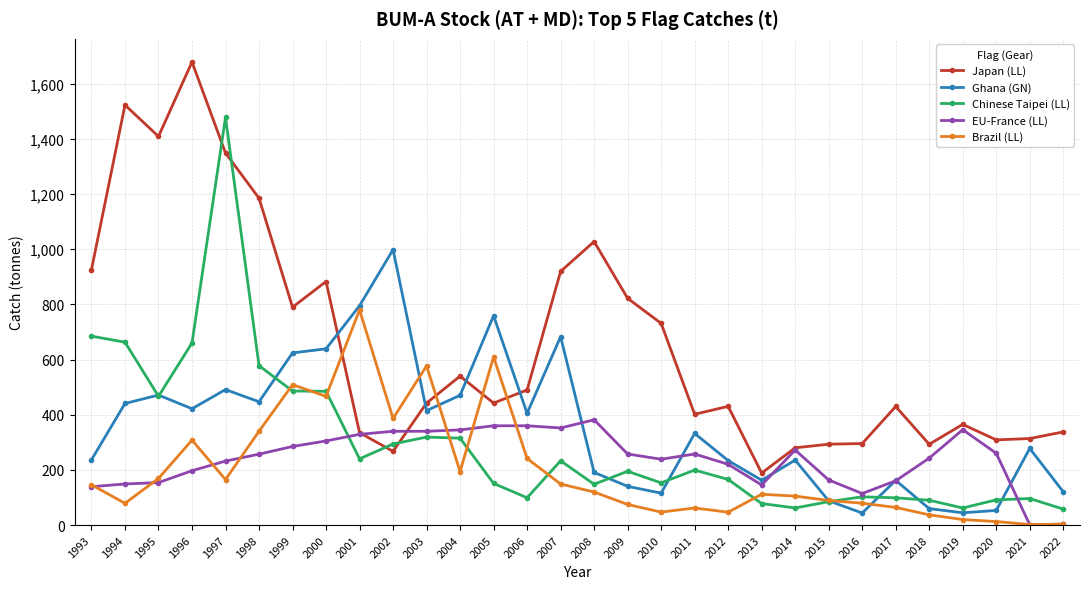

What is the average value of the Japan (LL) series?

656.6